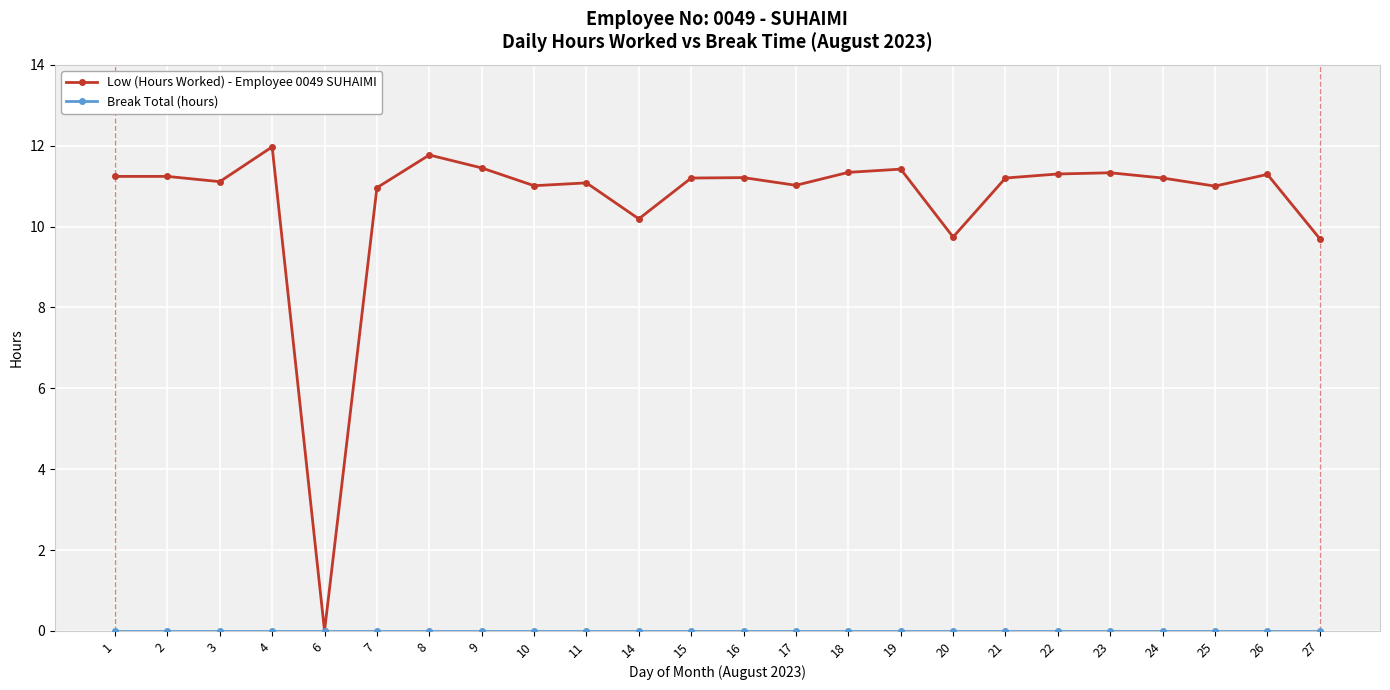

The Low (Hours Worked) - Employee 0049 SUHAIMI series shows 11.0 at 10. True or false?

True